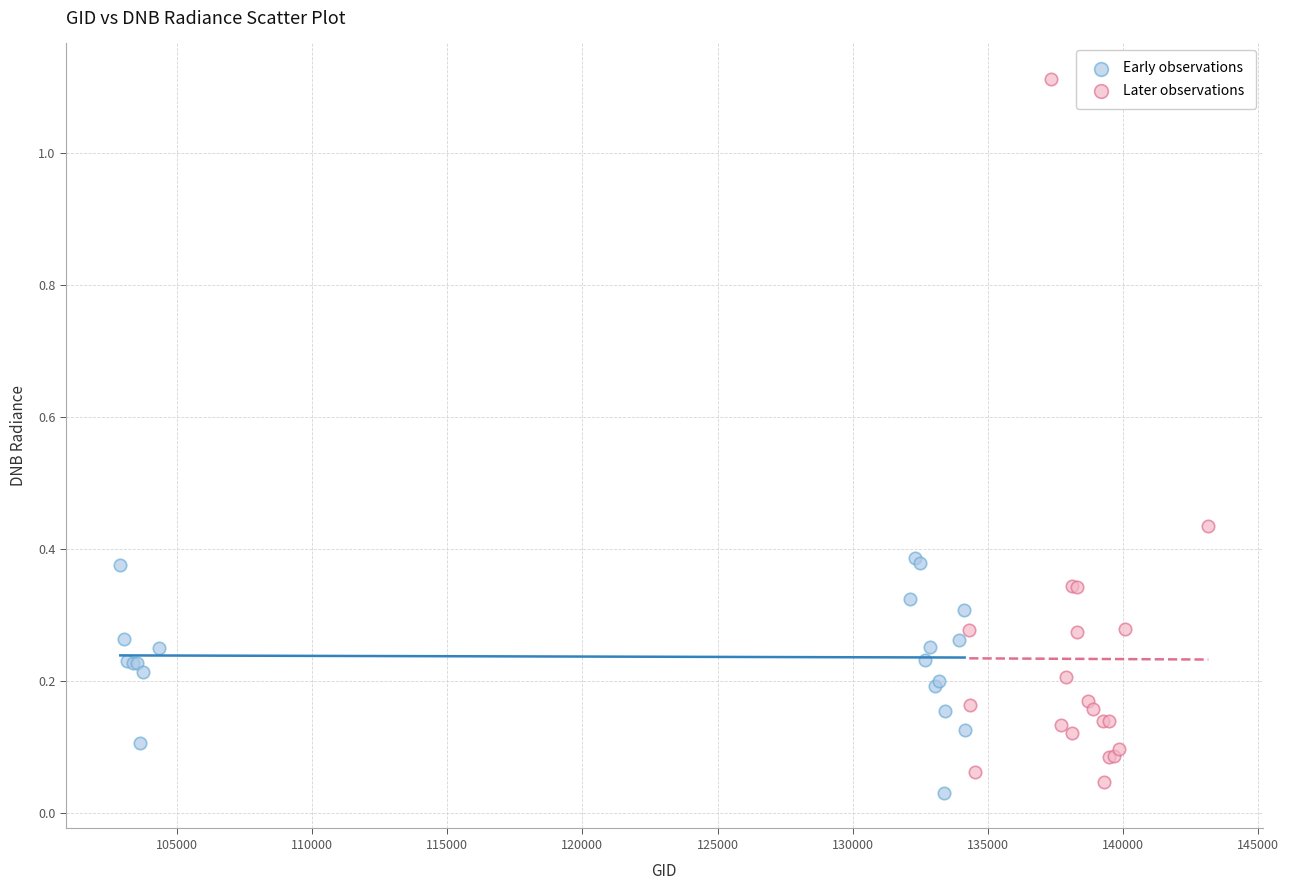

What are all the series names shown in the legend?

Early observations, Later observations